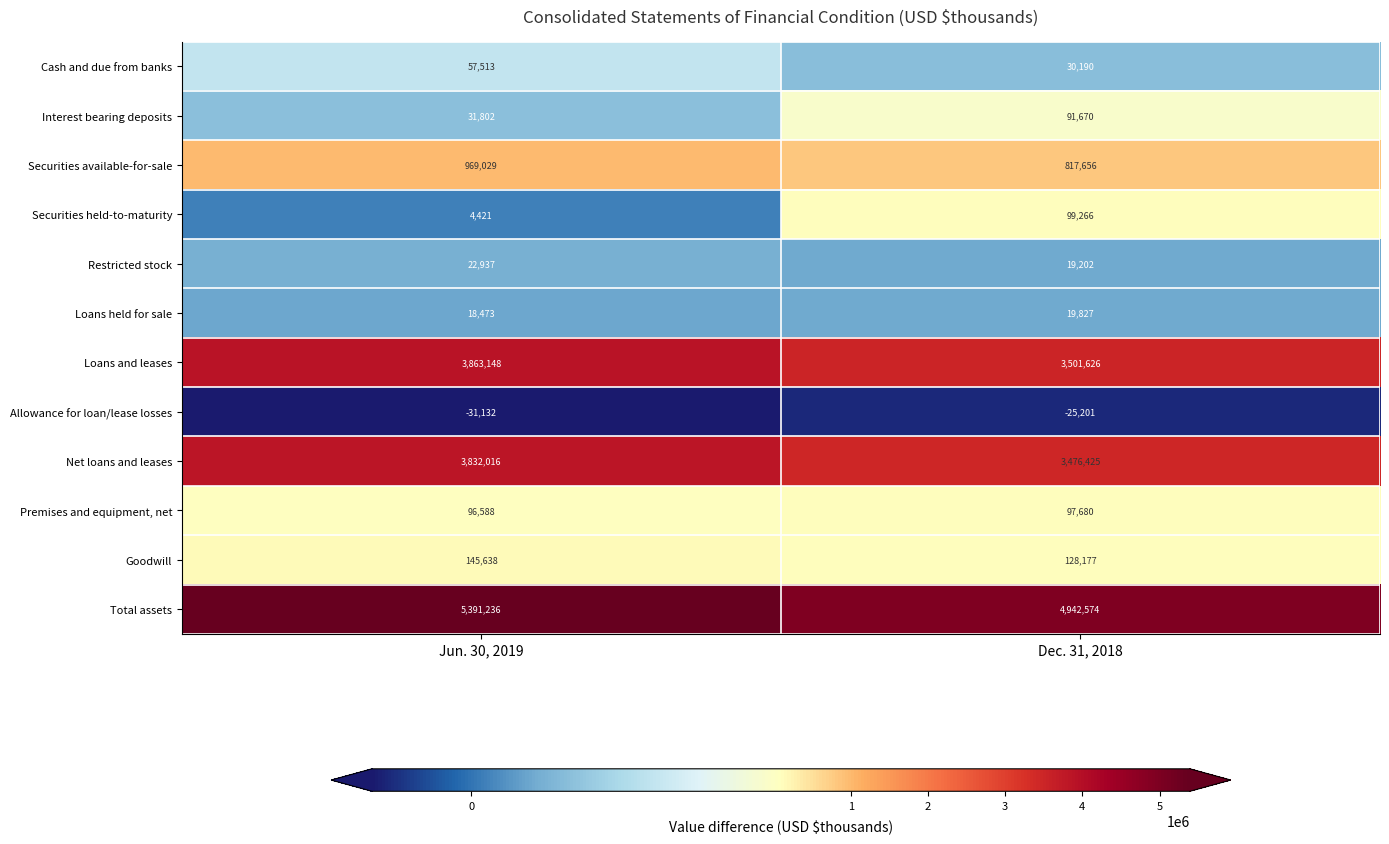

Which series has the largest range (max minus min)?

Total assets